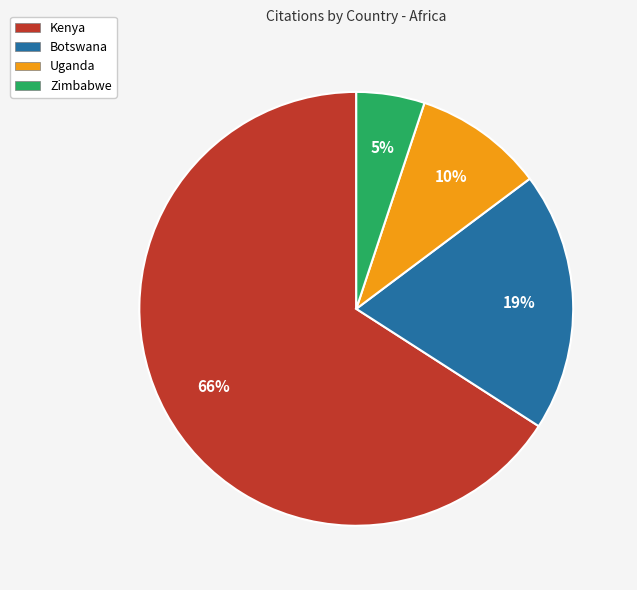

Rank the categories by value from lowest to highest.

Zimbabwe, Uganda, Botswana, Kenya